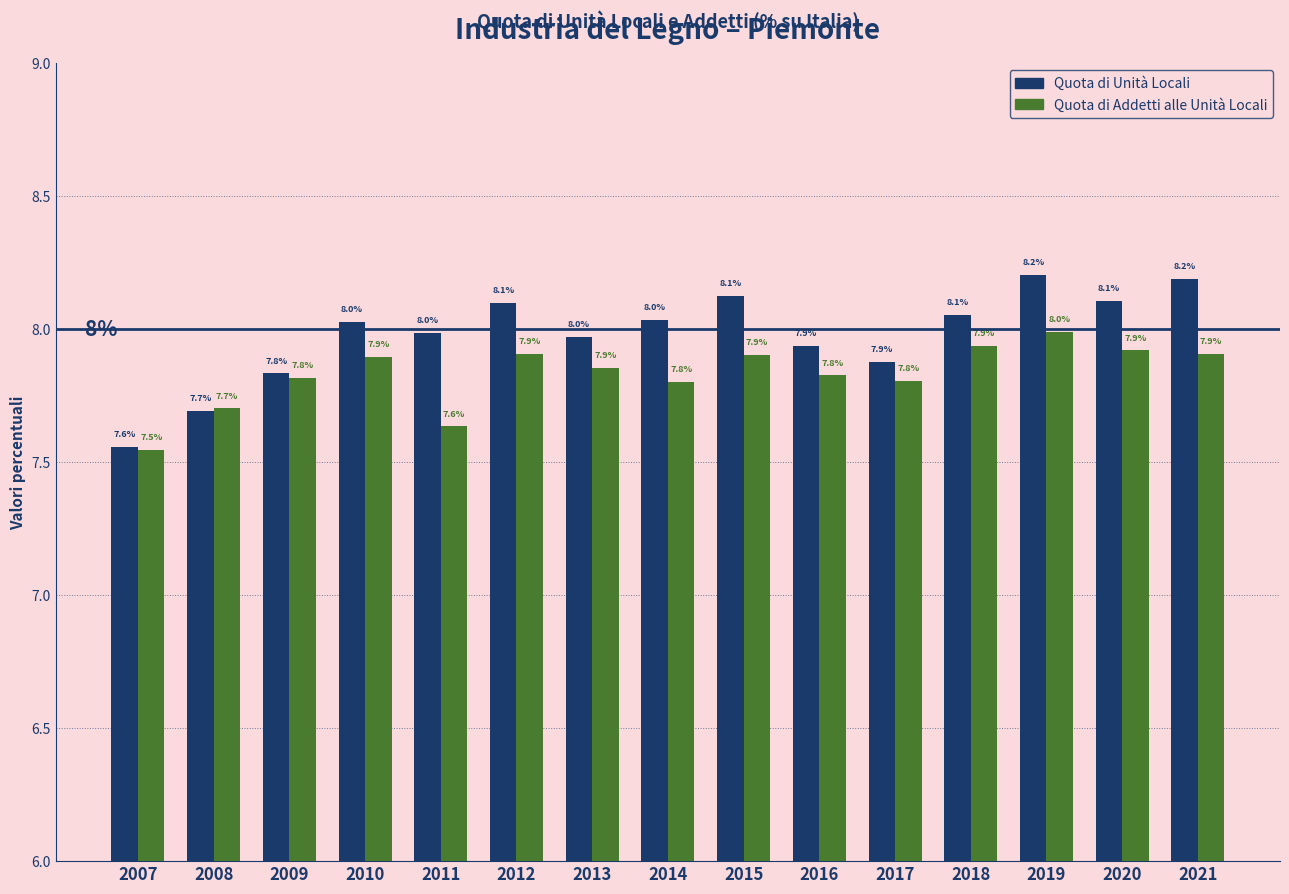

What are all the series names shown in the legend?

Quota di Unità Locali, Quota di Addetti alle Unità Locali